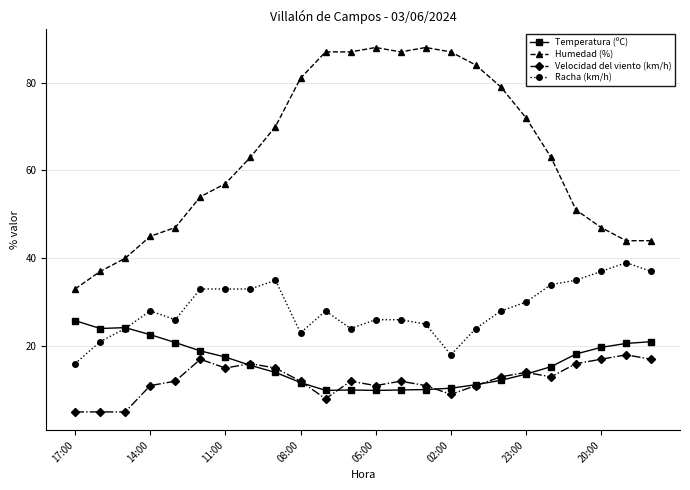

What is the smallest value displayed?

5.0